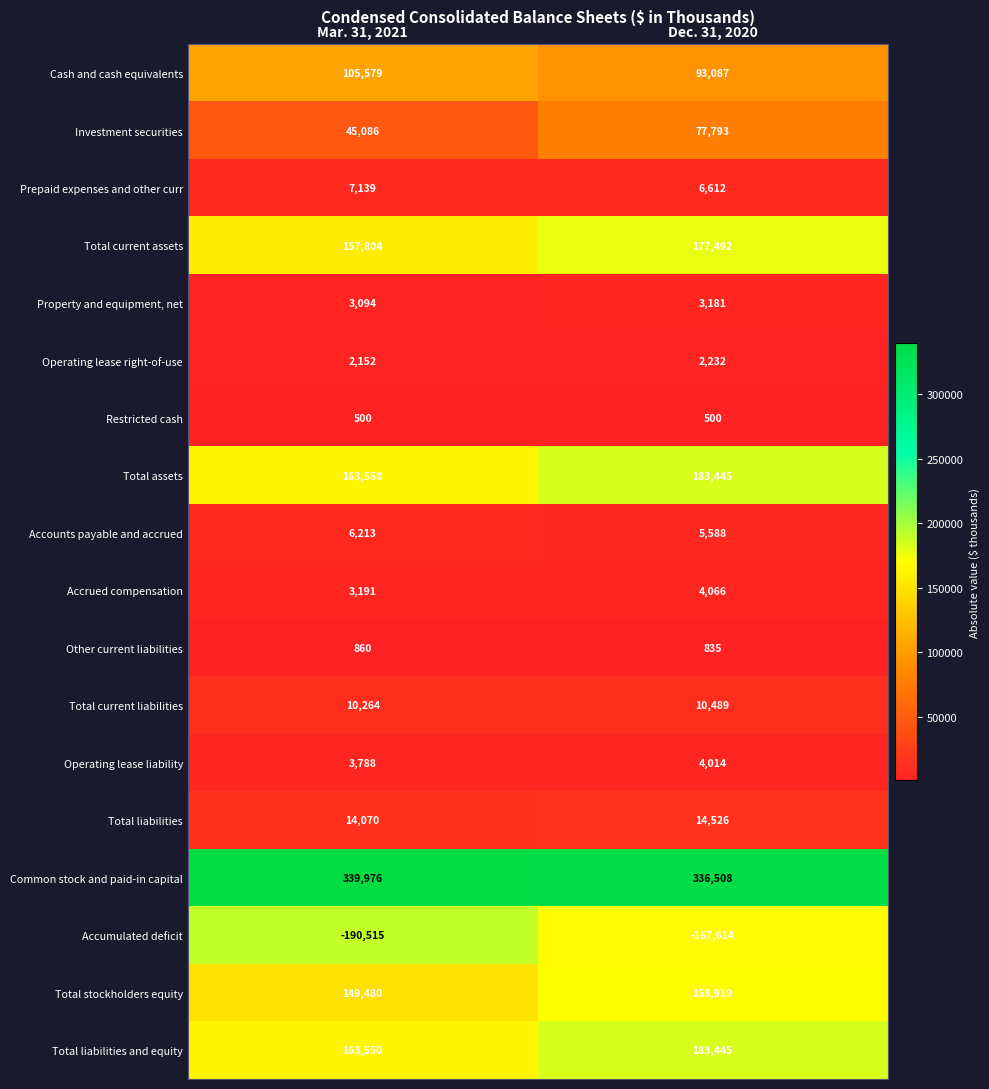

The Total current liabilities series shows 10489 at Dec. 31, 2020. True or false?

True